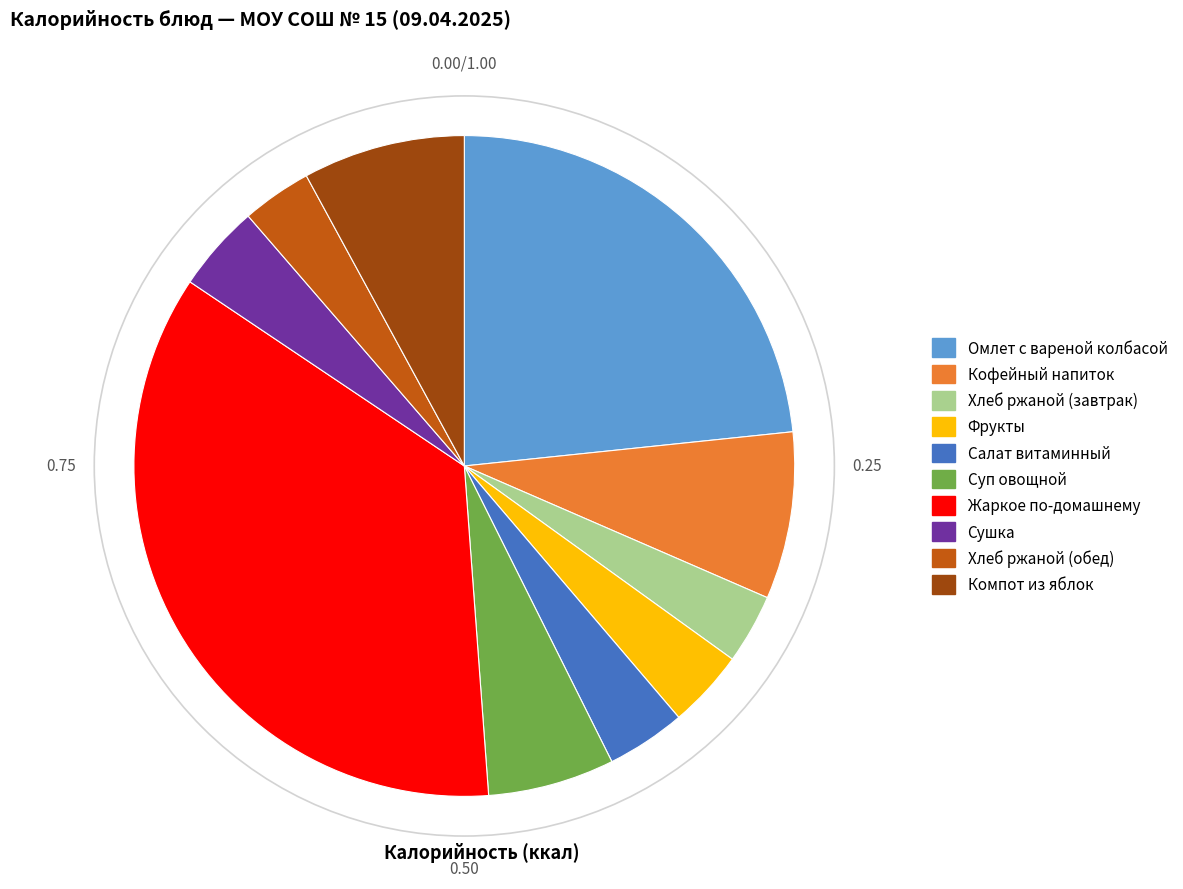

Which has a higher value, Хлеб ржаной (обед) or Жаркое по-домашнему?

Жаркое по-домашнему